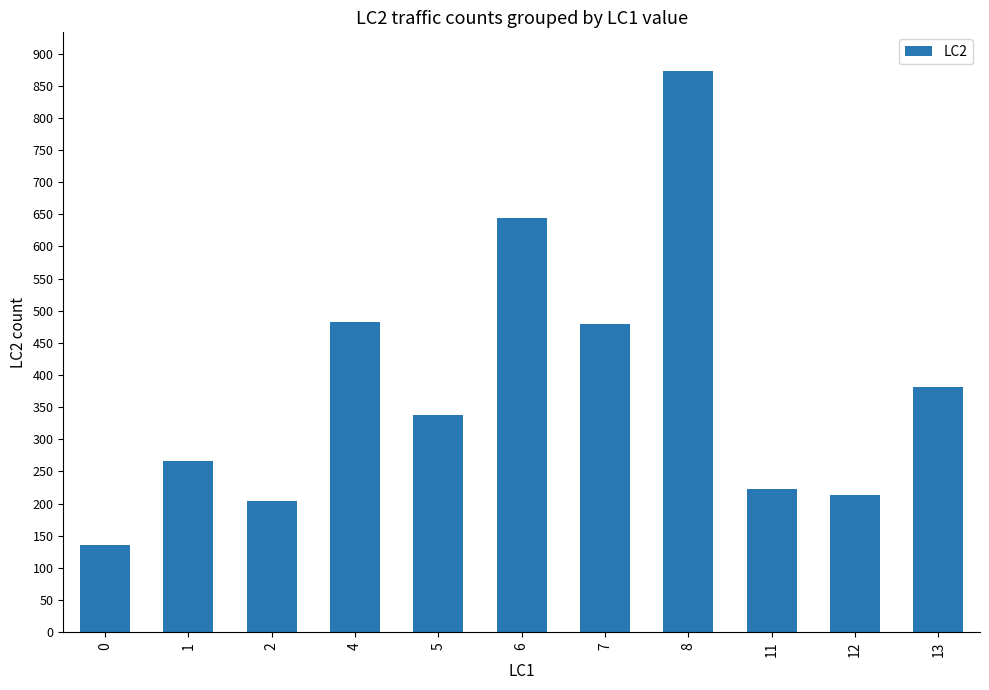

Approximately how many times larger is the value at 1 compared to 5?

0.8